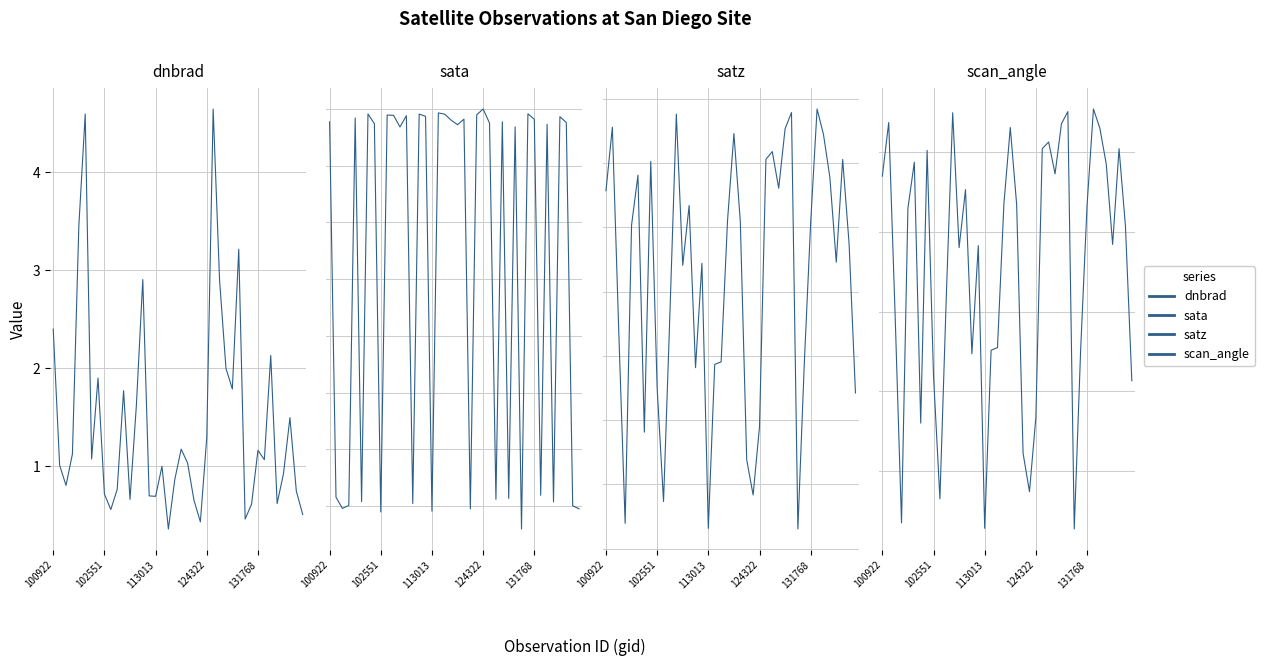

Rank the series by their maximum value, from lowest to highest.

dnbrad, scan_angle, satz, sata